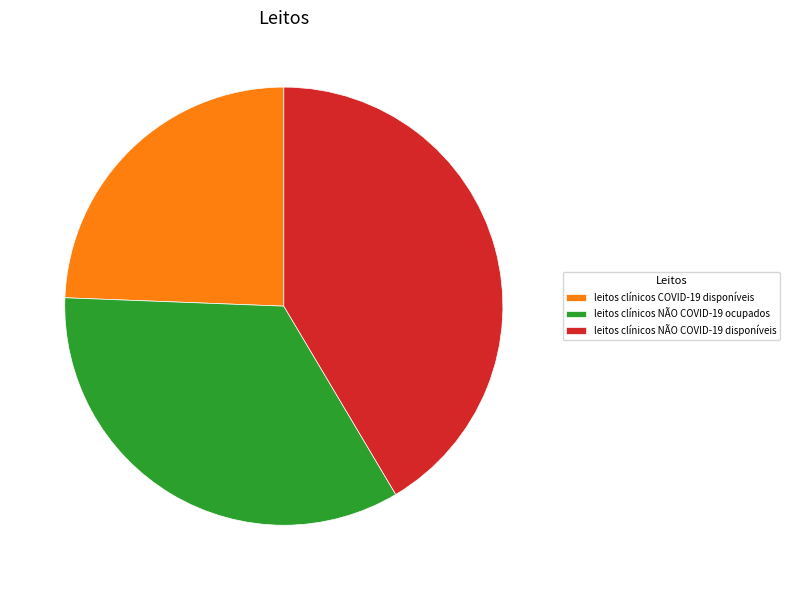

Do leitos clínicos COVID-19 disponíveis and leitos clínicos NÃO COVID-19 ocupados together represent more than half of the pie?

Yes